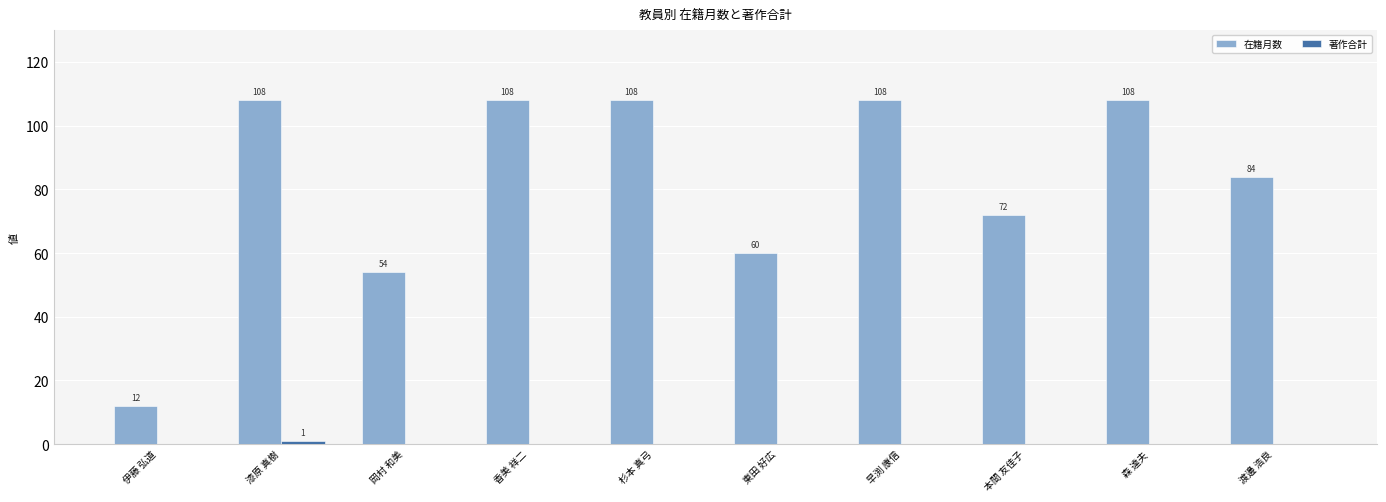

True or false: 在籍月数 has a value of 84 at 渡邊 浩良.

True